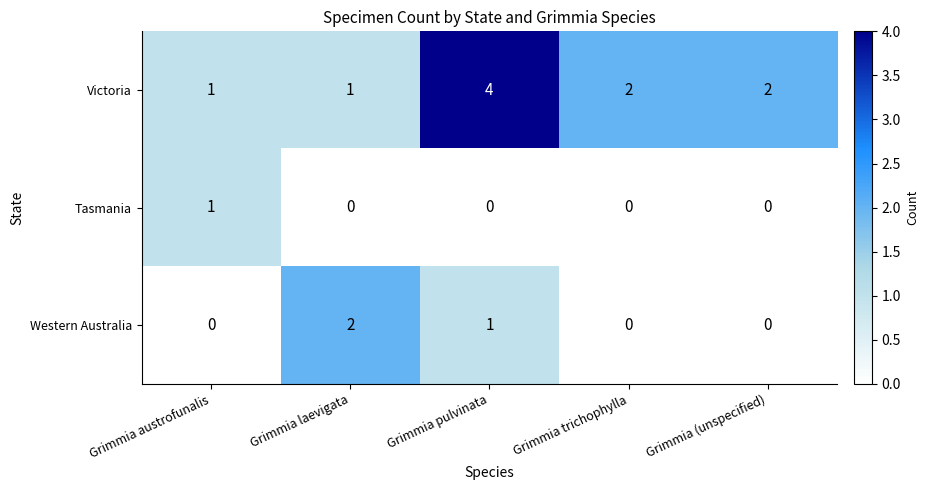

The Western Australia series shows 3 at Grimmia laevigata. True or false?

False